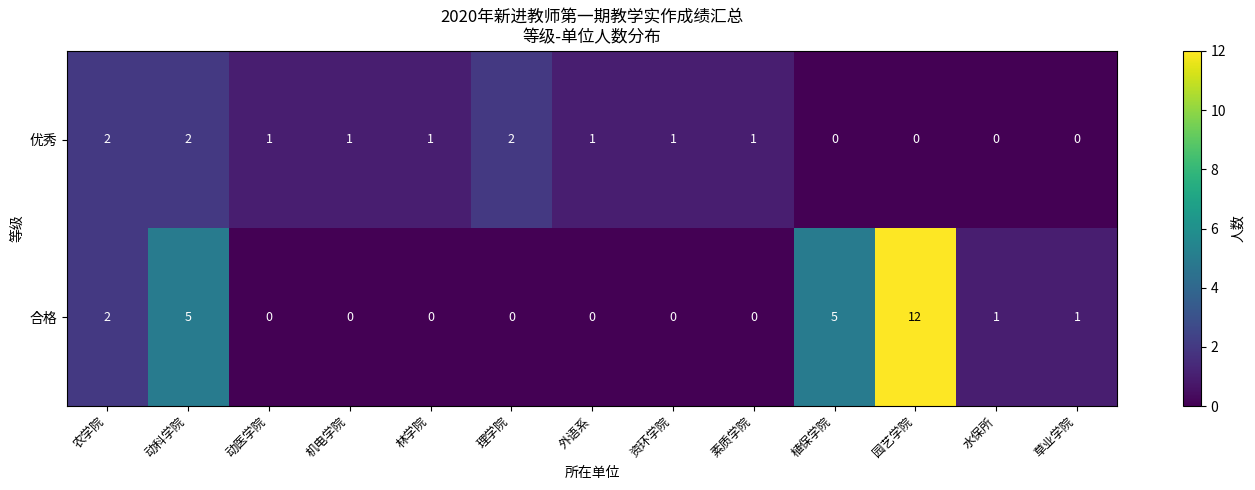

What is the spread (max minus min) of values at 林学院?

1